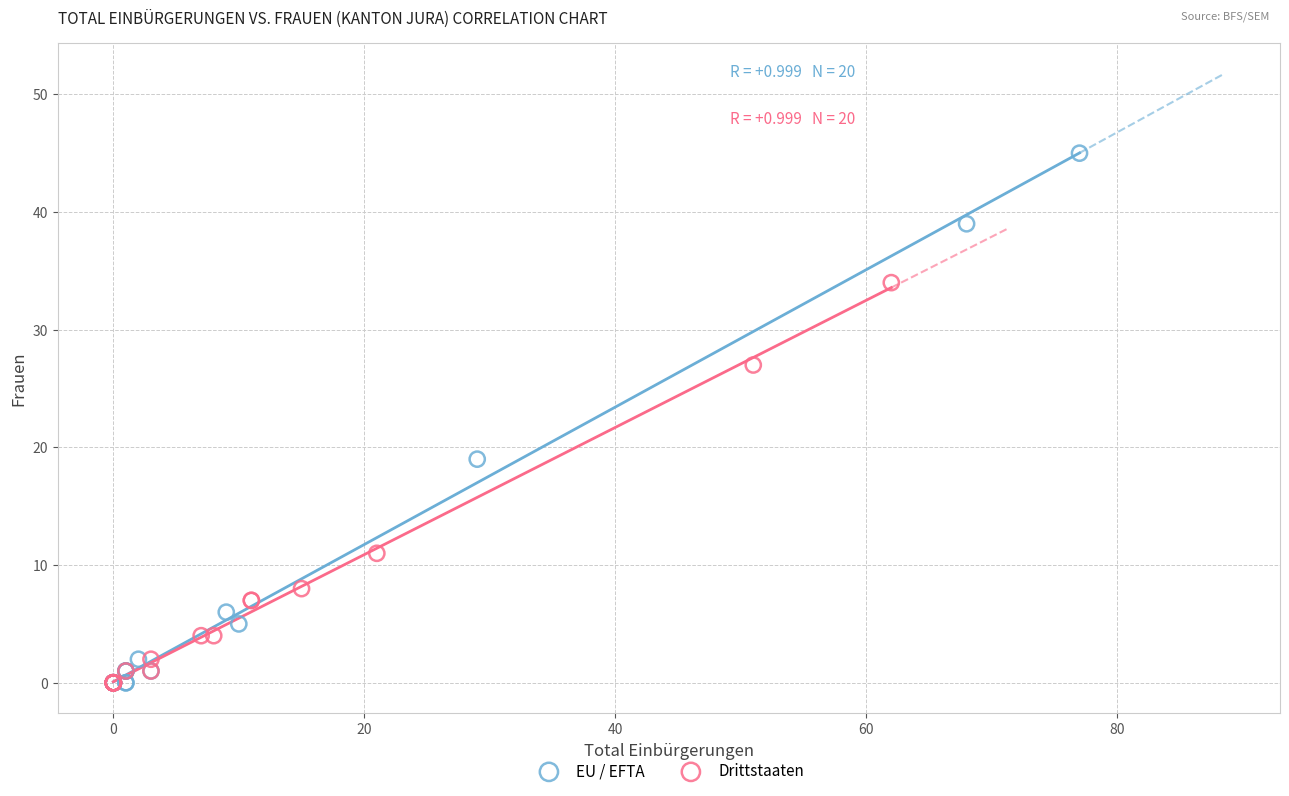

Which series has the largest Y range (max minus min)?

EU / EFTA